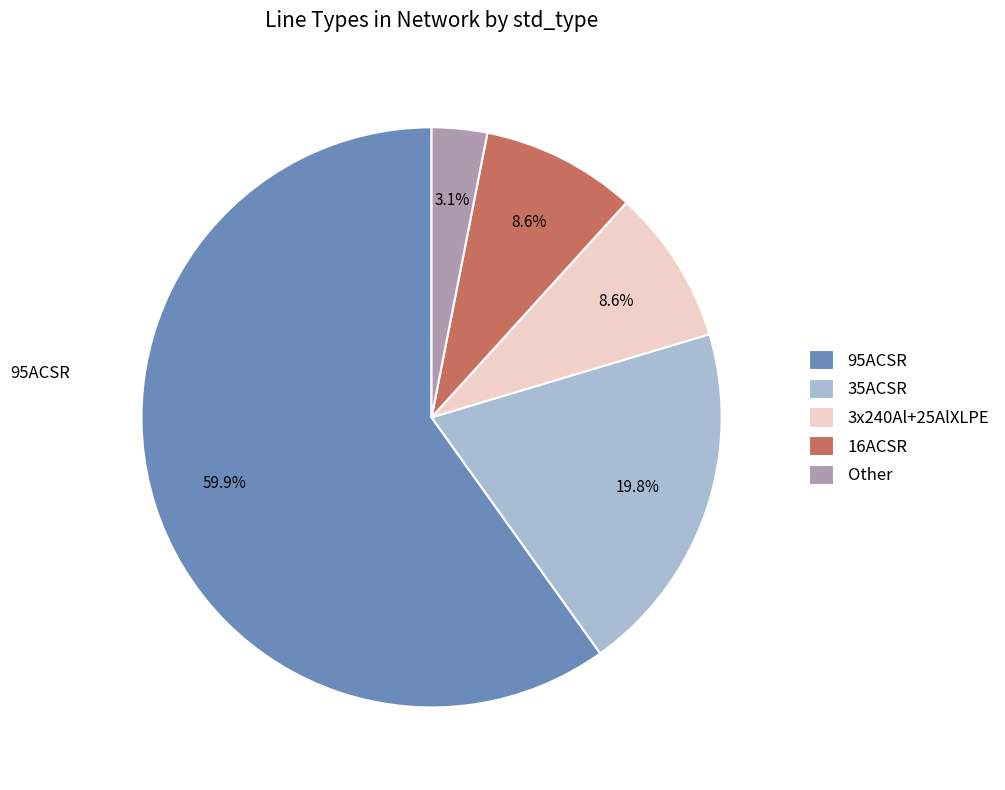

What percentage is the Other slice, to the nearest percent?

3%